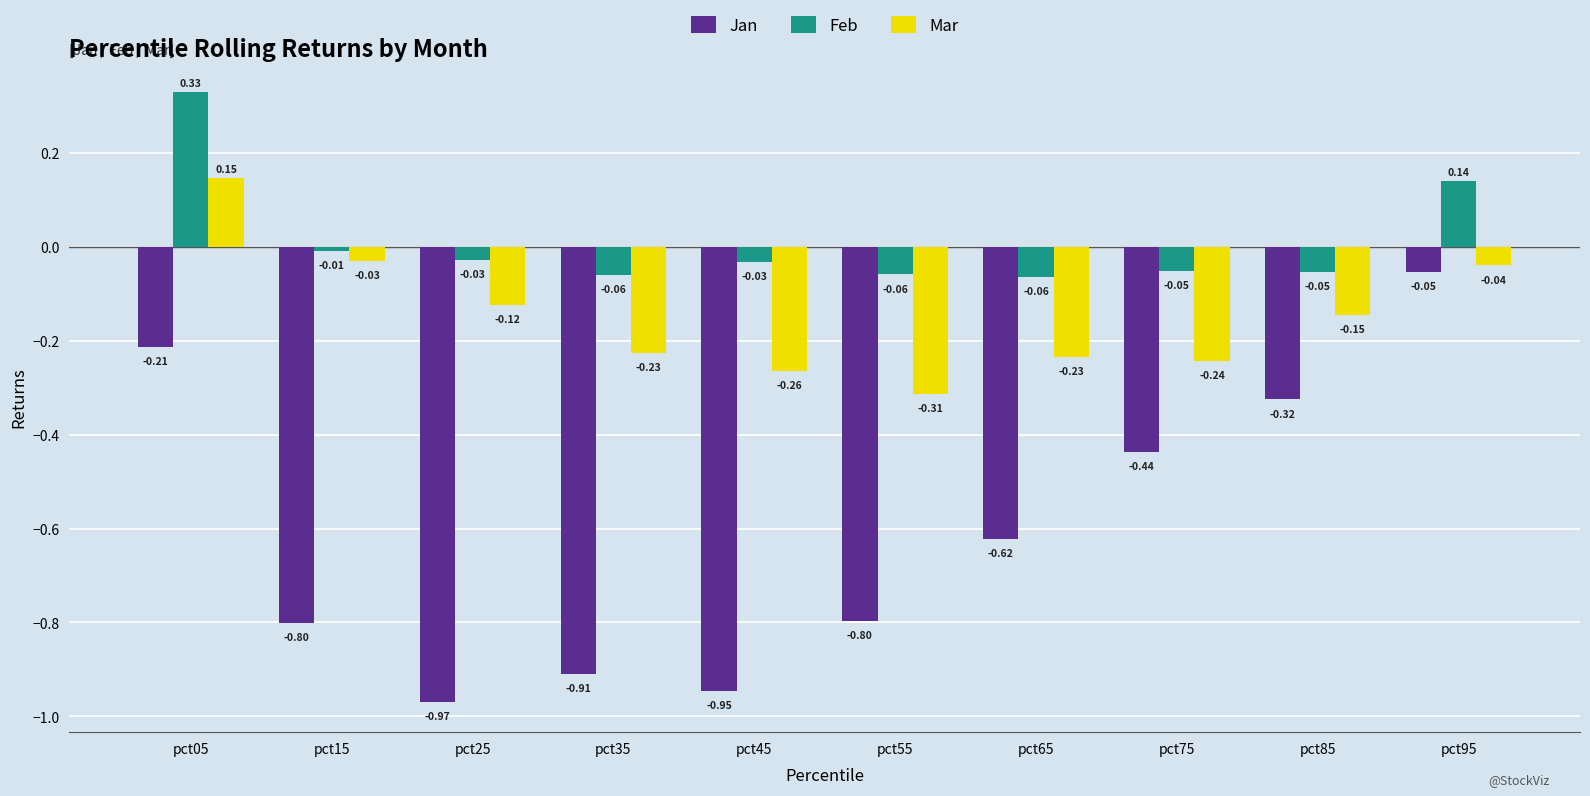

Are the bars grouped side by side (vs. stacked)?

Yes